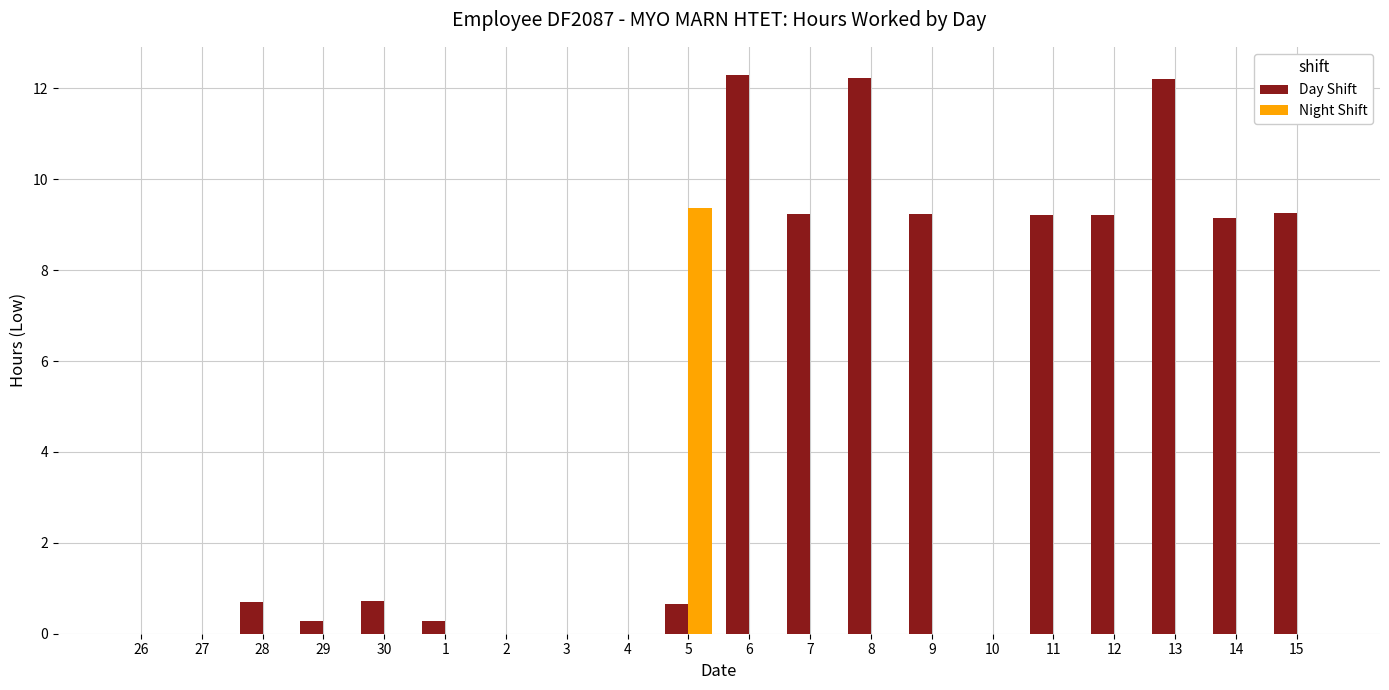

What are all the series names shown in the legend?

Day Shift, Night Shift